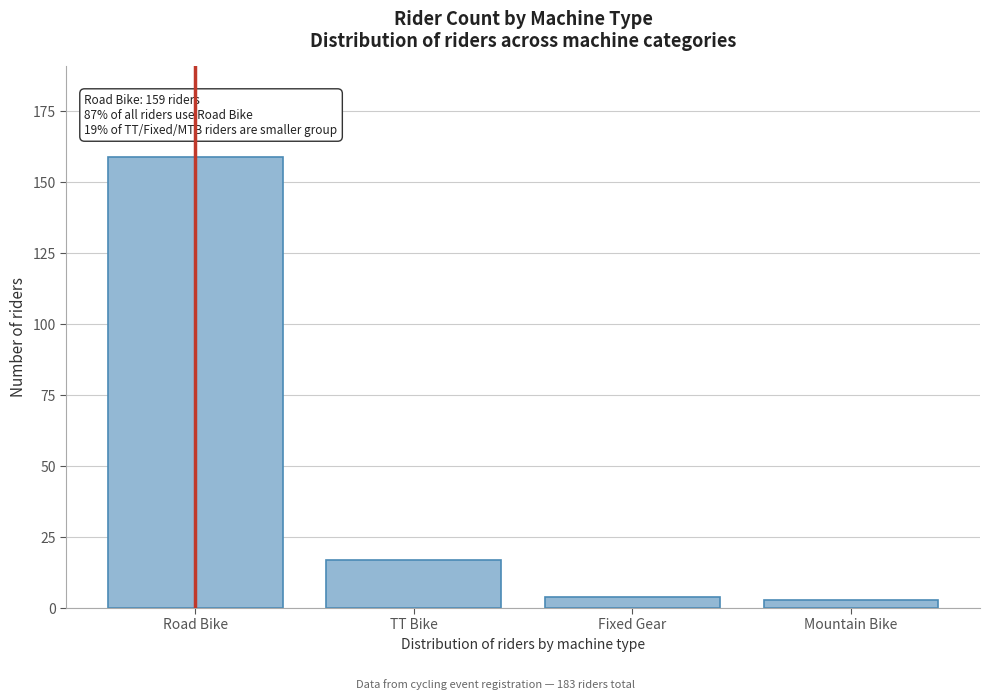

Reading right to left, transcribe all the data shown in this chart.

3	4	17	159